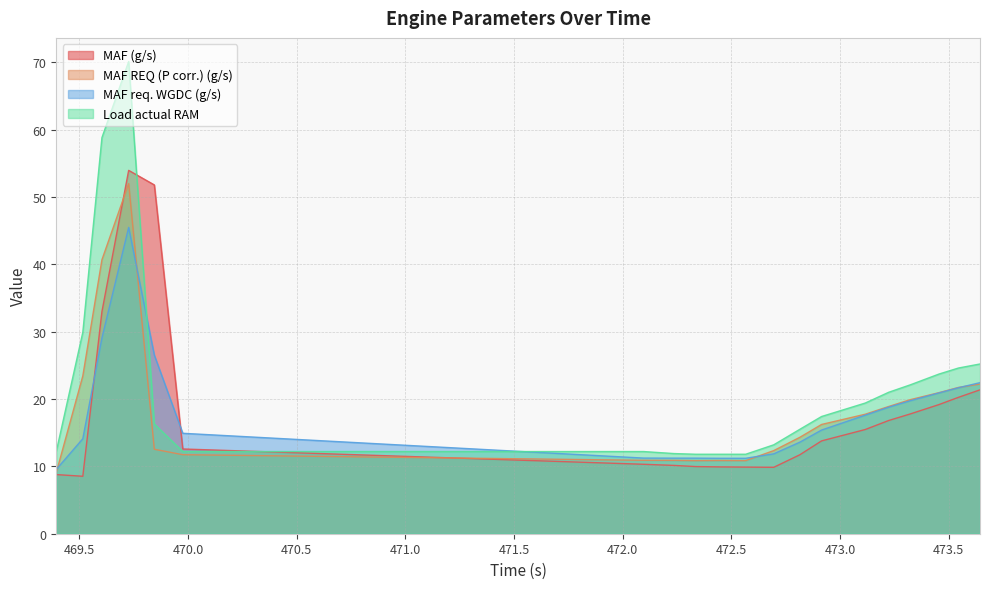

At 472.566, list the series in order from largest to smallest.

Load actual RAM, MAF req. WGDC (g/s), MAF REQ (P corr.) (g/s), MAF (g/s)